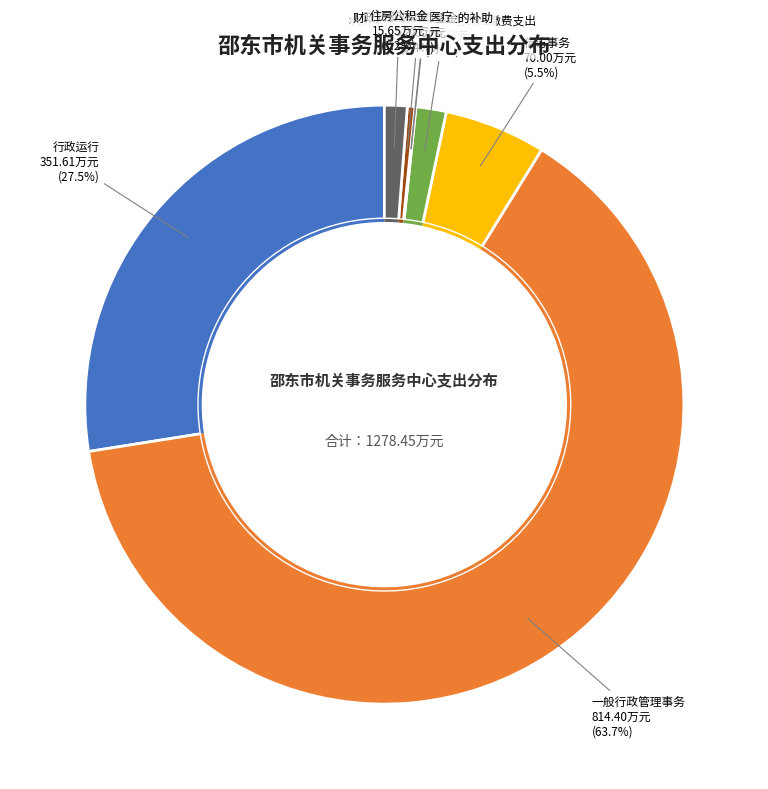

Count the number of slices in the pie.

8